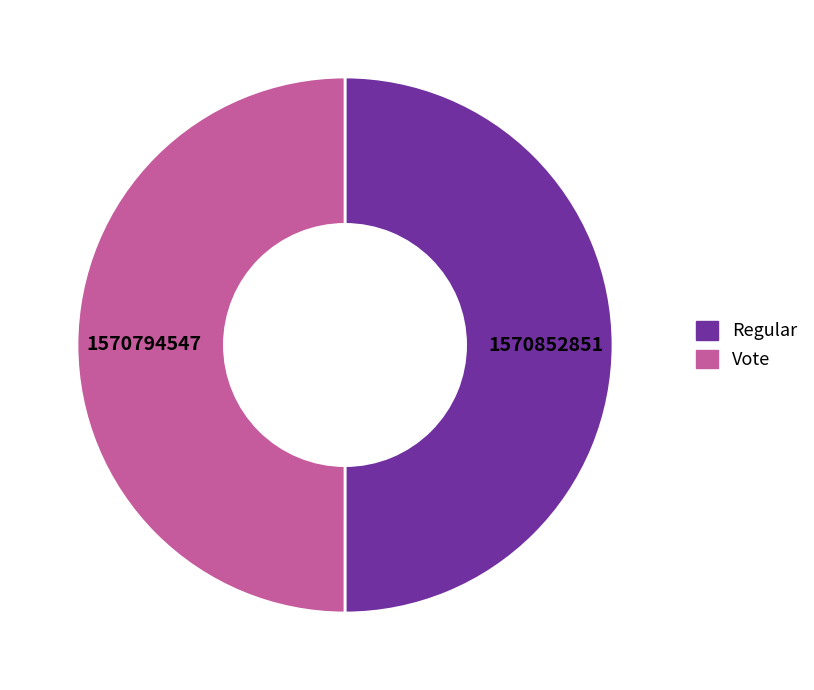

Approximately how many times larger is the value at Vote compared to Regular?

1.0